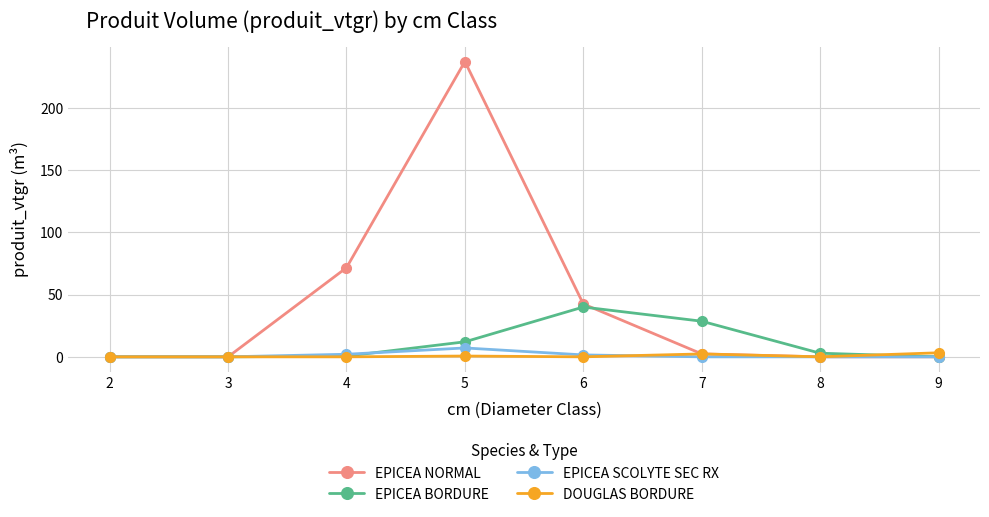

Is this an area chart (filled region under the line)?

No